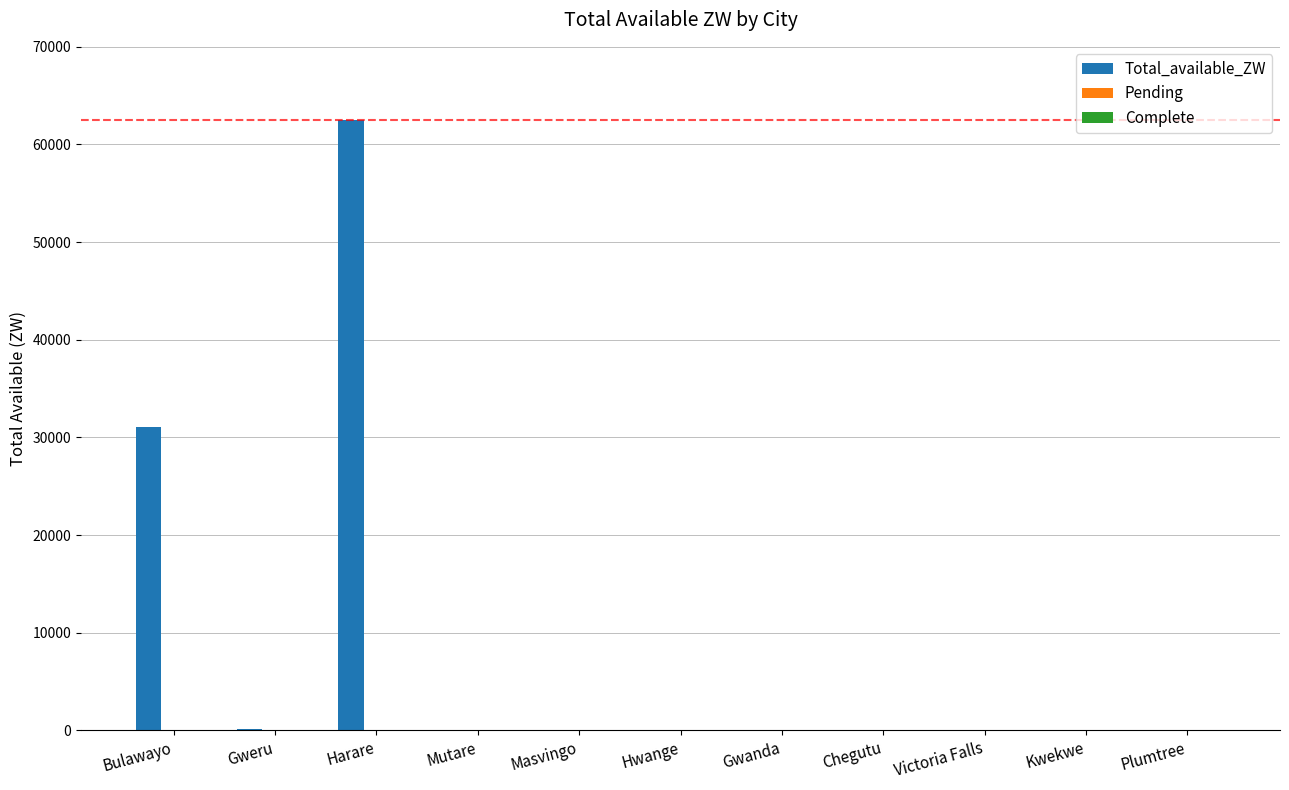

What is the sum of the values at Kwekwe and Harare?

62490.4